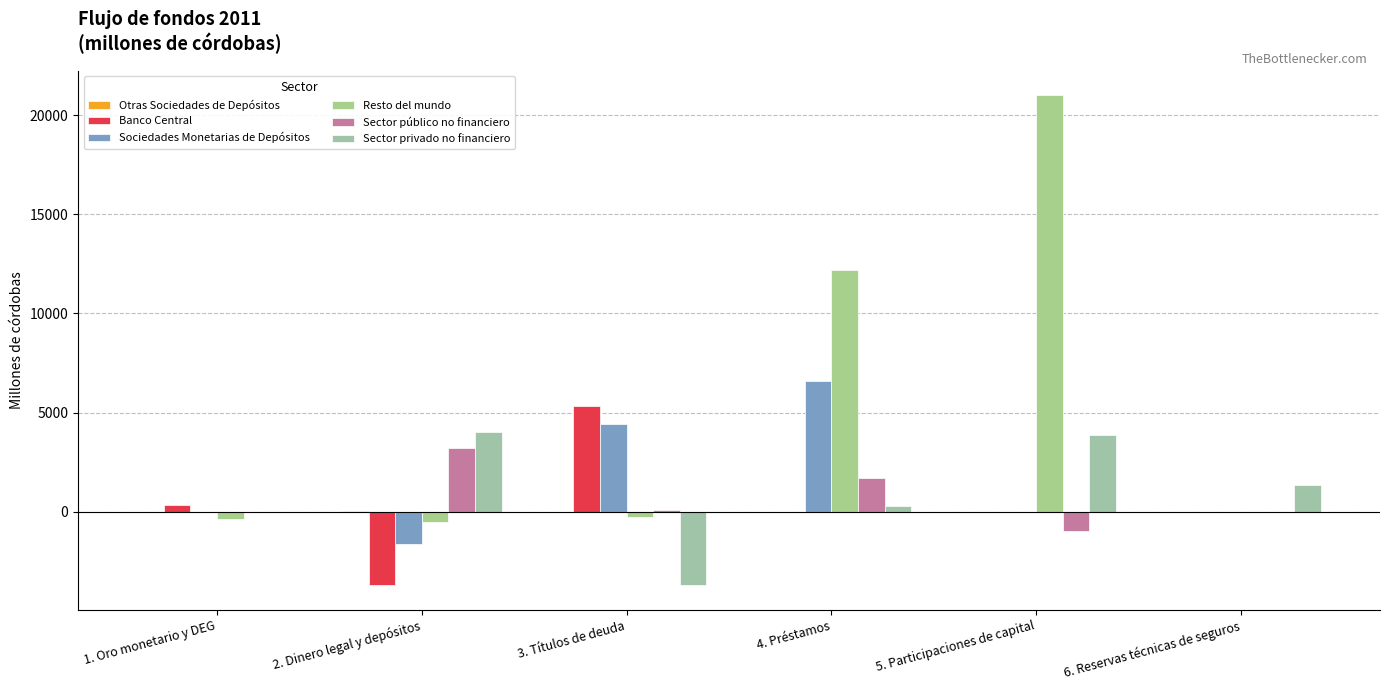

How many series are shown in this chart?

6